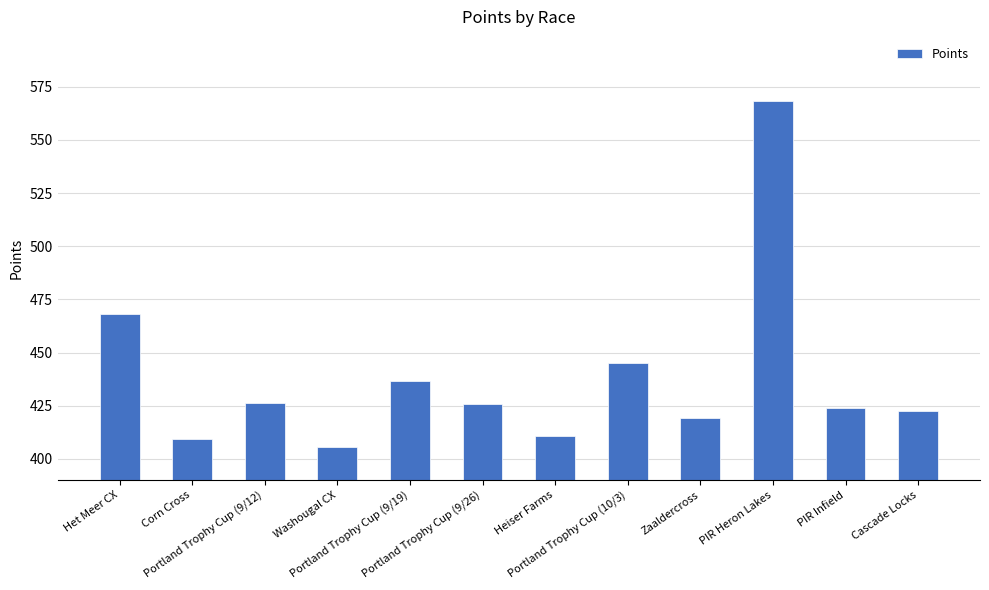

The chart shows a value of 568.4 at PIR Heron Lakes. True or false?

True